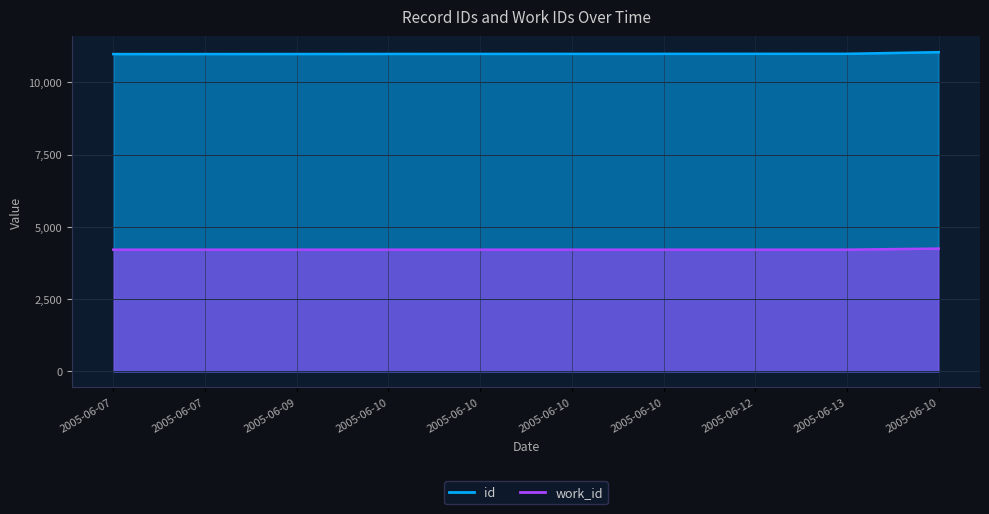

Does the chart display data point markers on the line(s)?

No